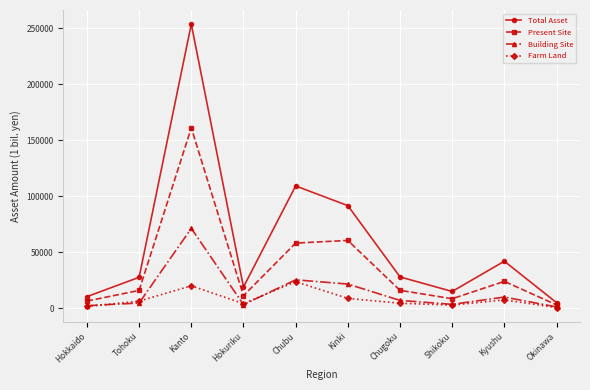

How many values in the Building Site series are below 7000?

5